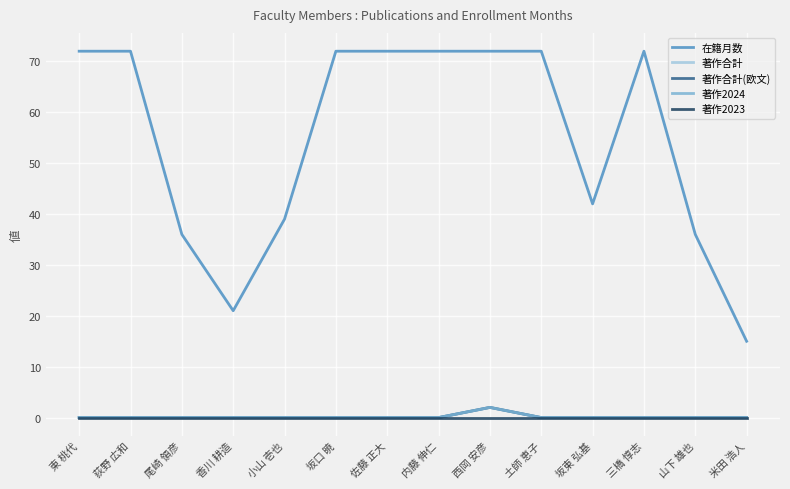

Is this an area chart (filled region under the line)?

No